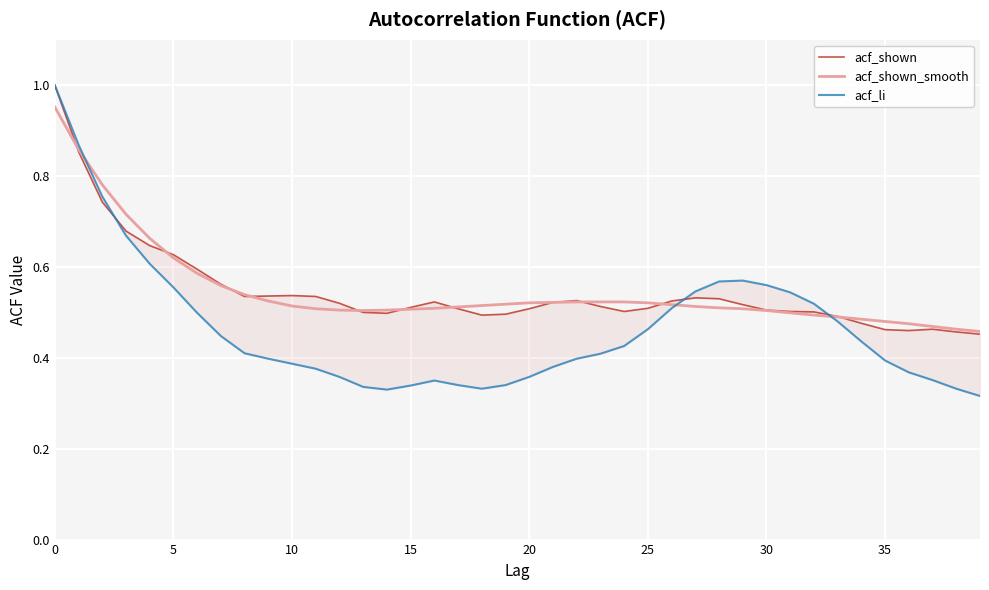

What is the label of the 26th point from the right?

14